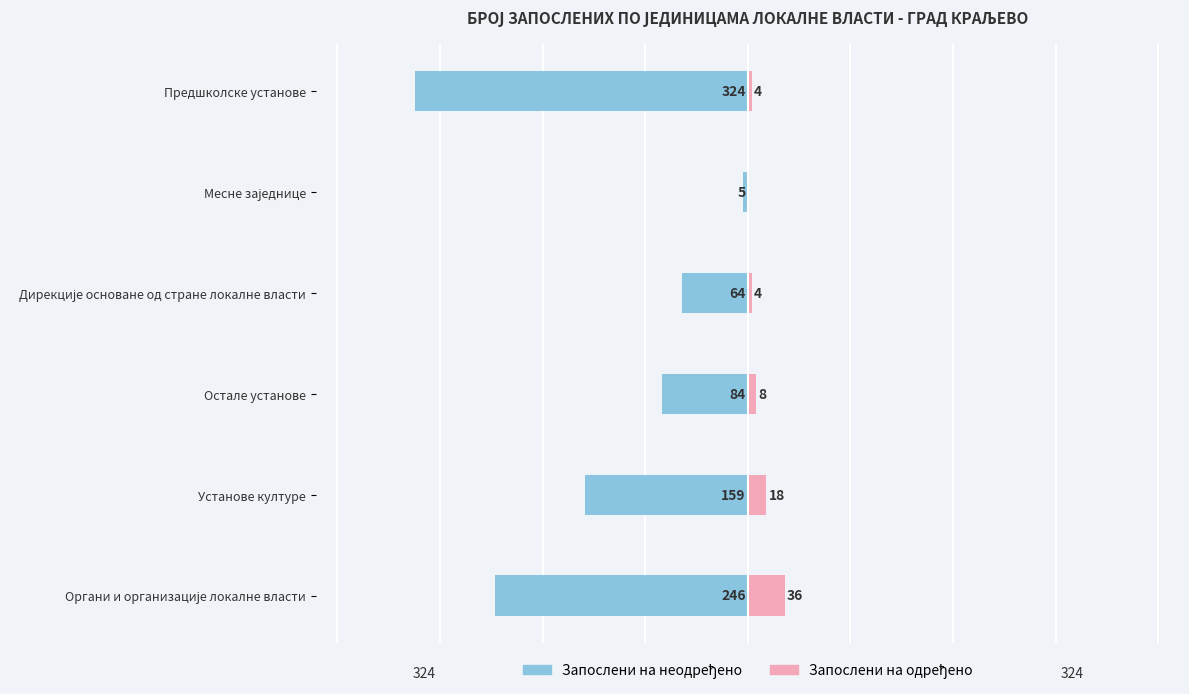

Between Установе културе and Дирекције основане од стране локалне власти, which series saw the biggest shift?

Запослени на неодређено